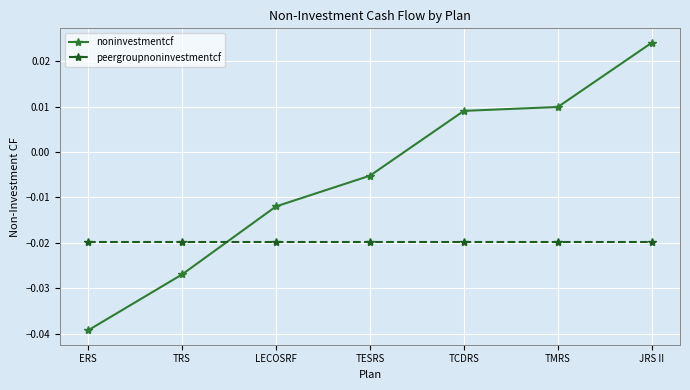

Which label corresponds to the smallest value in the chart?

ERS